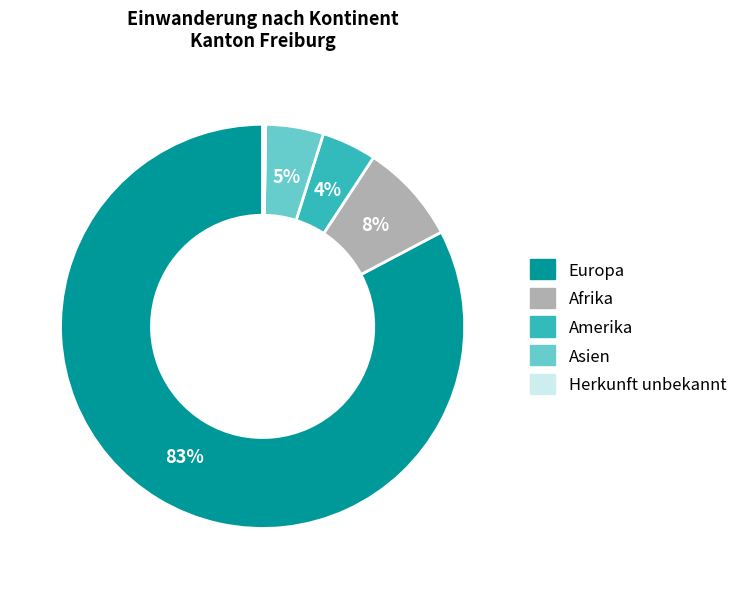

Is there any slice that represents more than half of the pie?

Yes